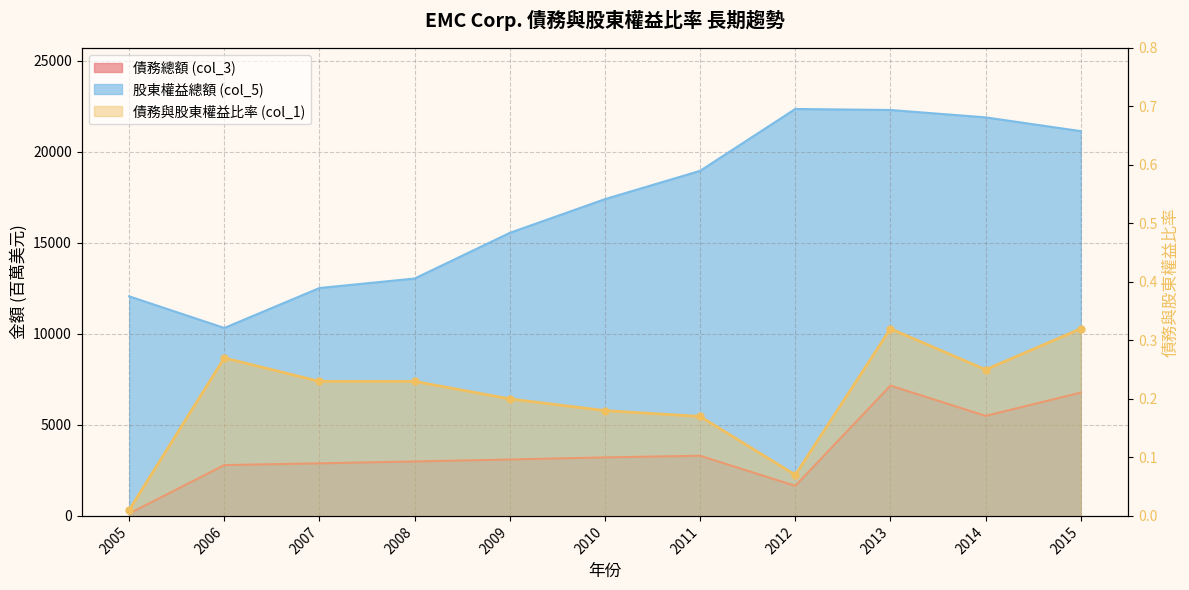

Count the number of data series in this chart.

3